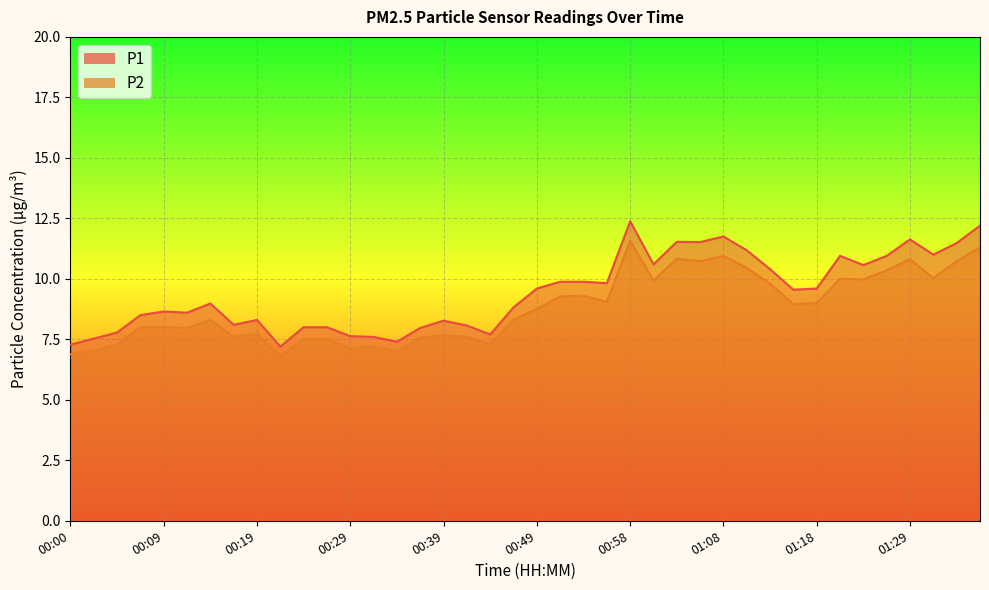

What is the minimum value shown in the chart?

6.8